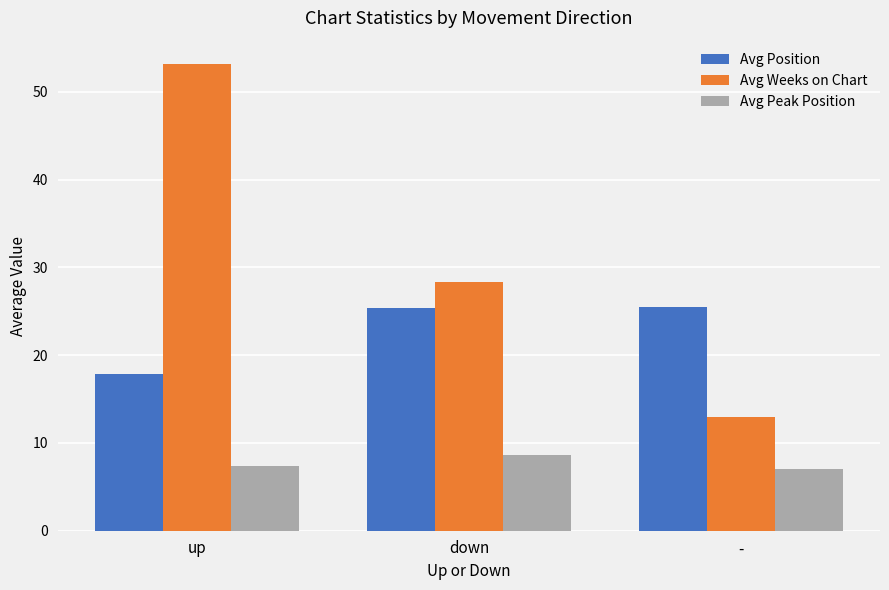

What position from the right is down?

2